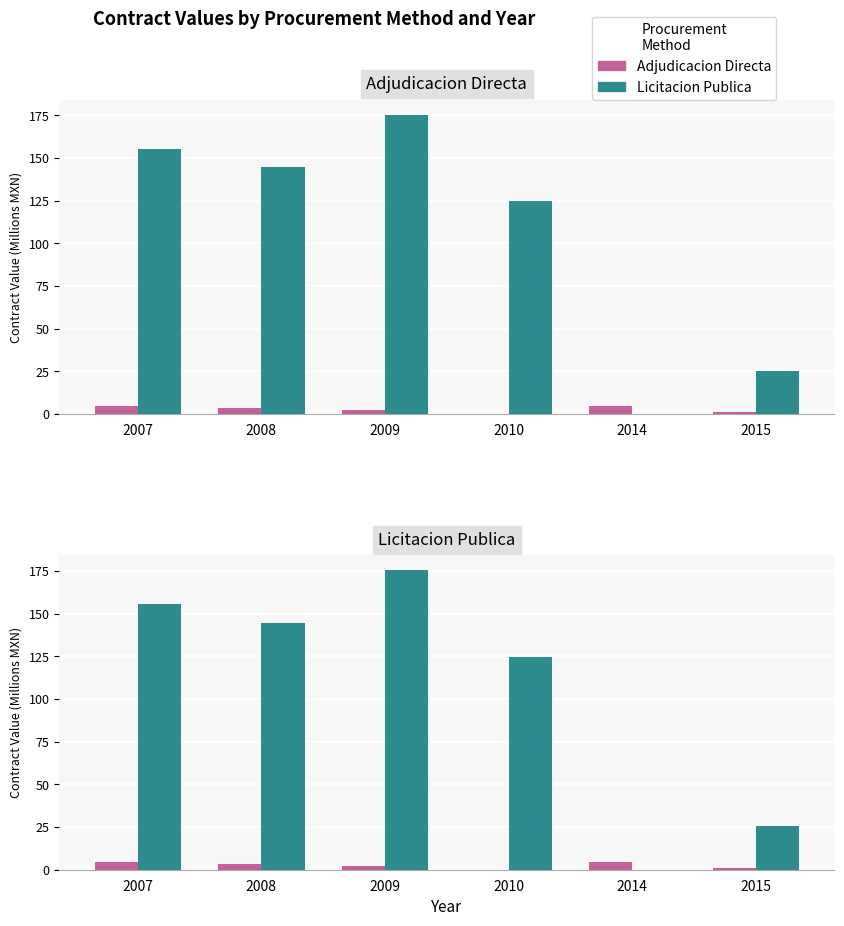

Which has a higher value, 2014 or 2007?

2007